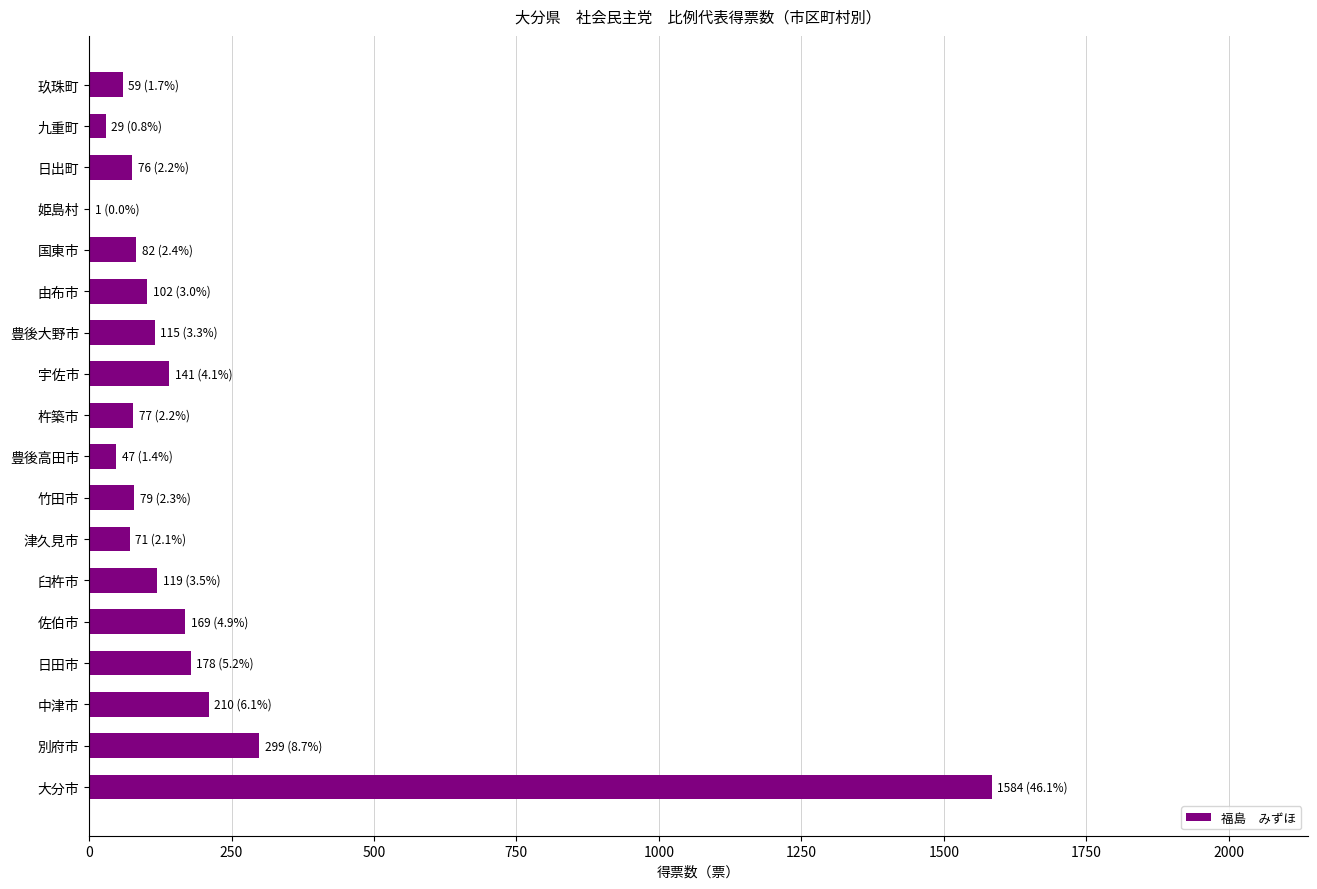

Where is the data nearest to the value 792?

別府市